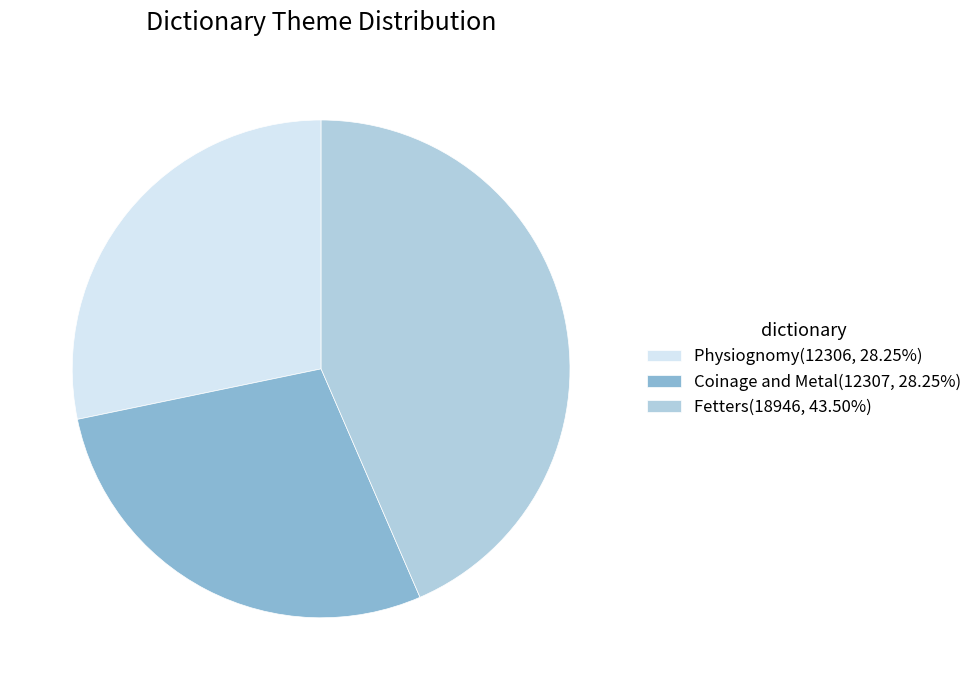

How many slices are in this pie chart?

3